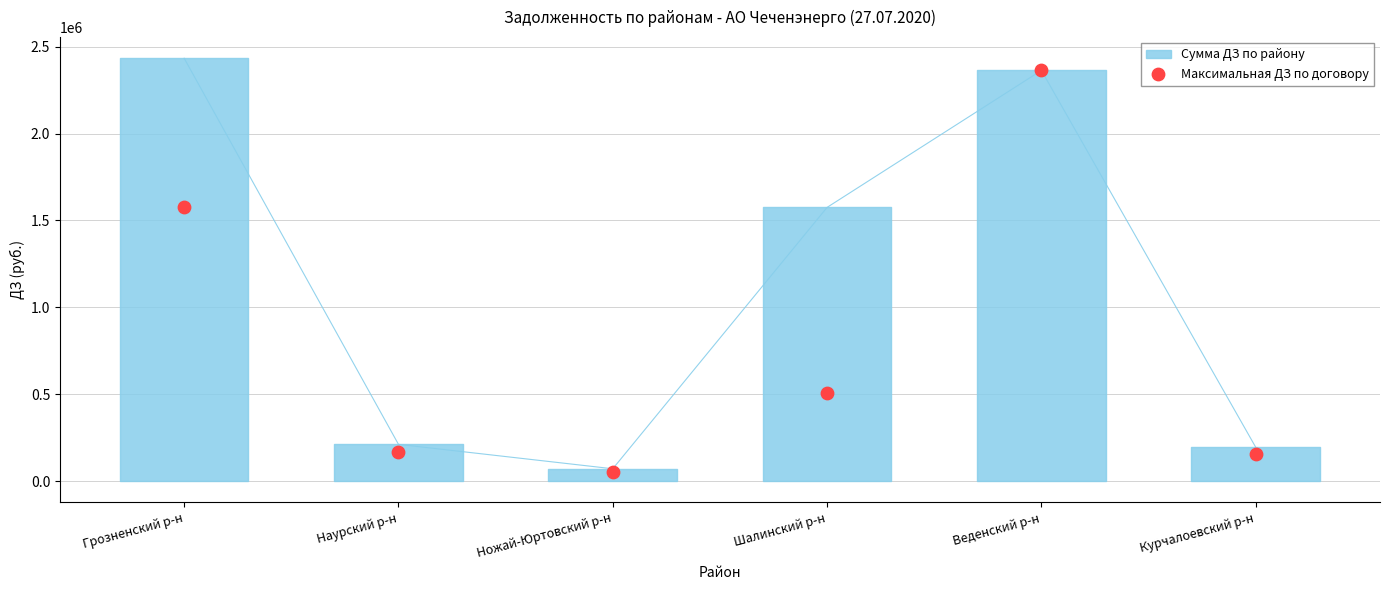

What Y value in the scatter plot is closest to 1207007?

1576178.0